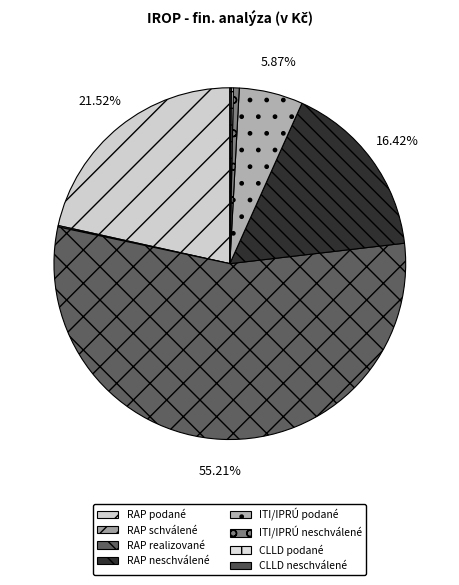

What is the change in value from RAP neschválené to CLLD neschválené?

-495821107.8